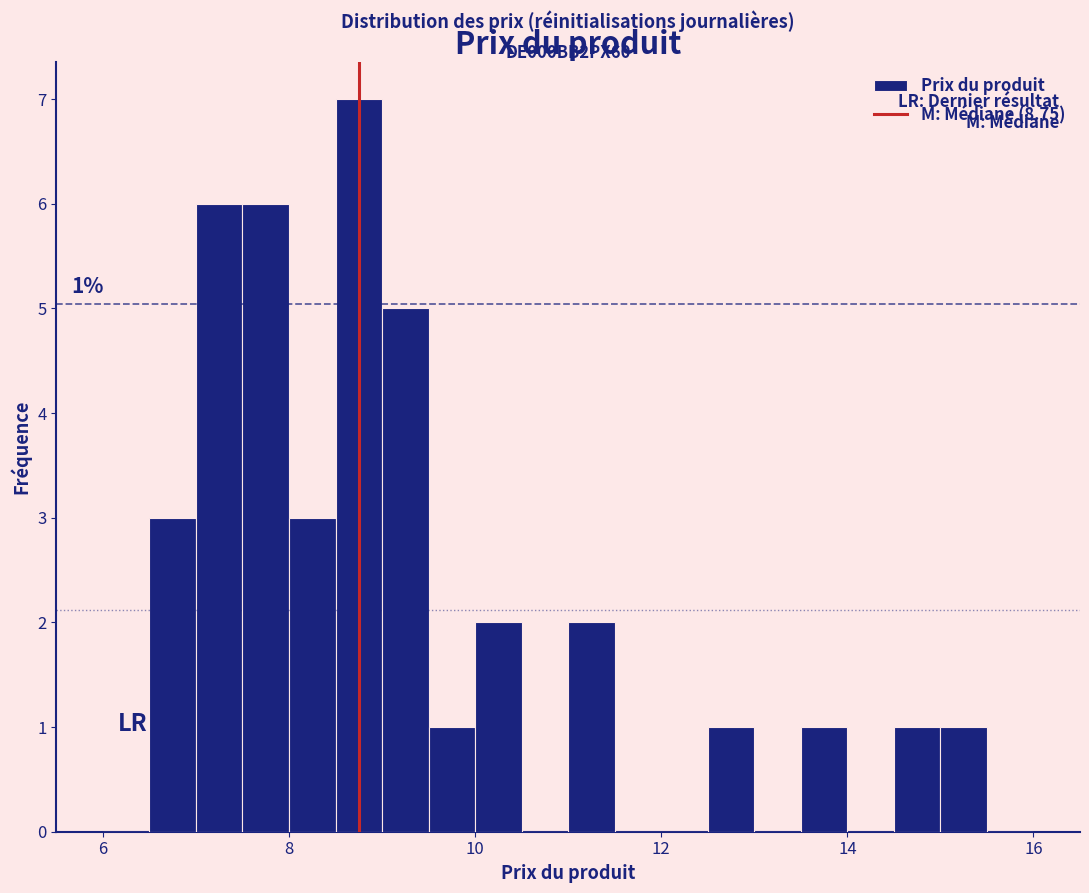

Read against the x-axis, roughly where is the centre of the tallest bar?

8.8